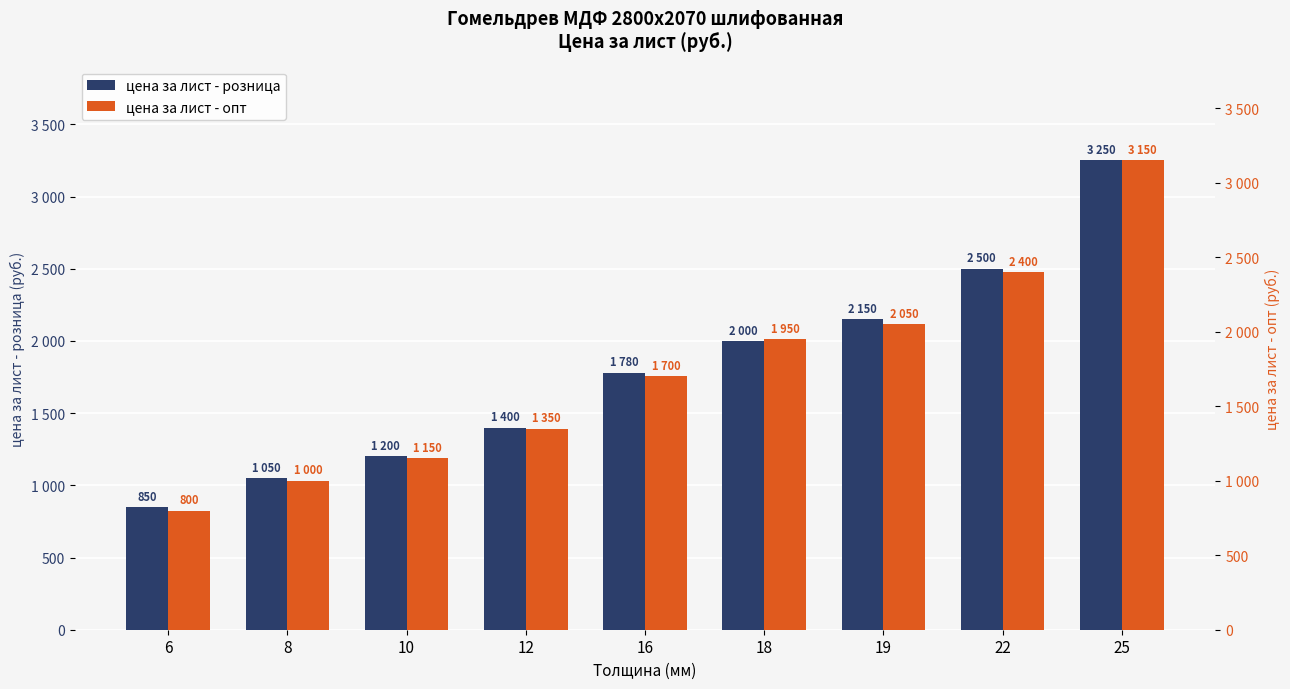

How many distinct data groups are displayed?

2